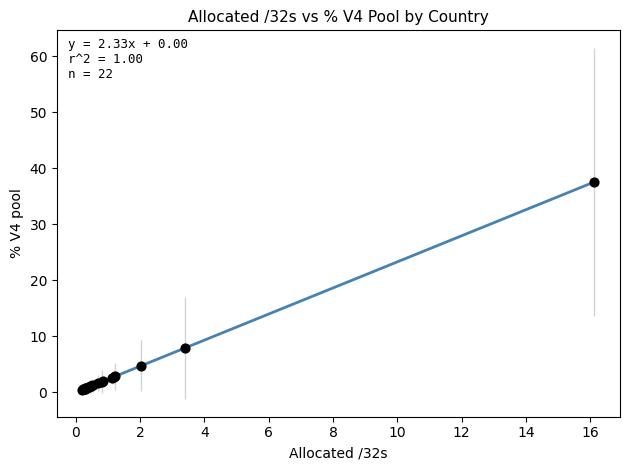

What Y value in the scatter plot is closest to 19?

7.9